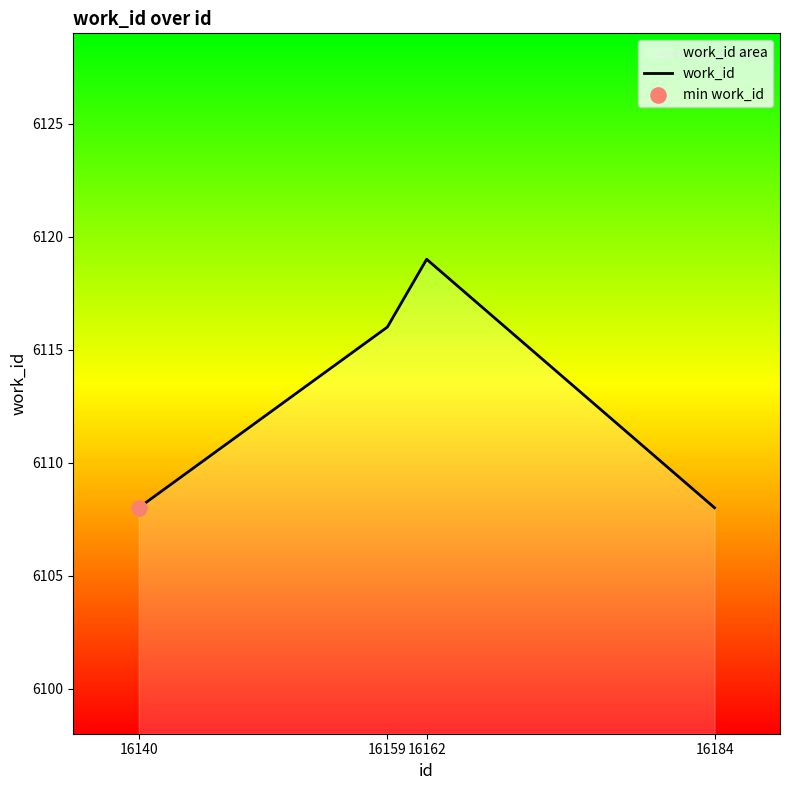

Between 16184 and 16140, which is larger?

16184